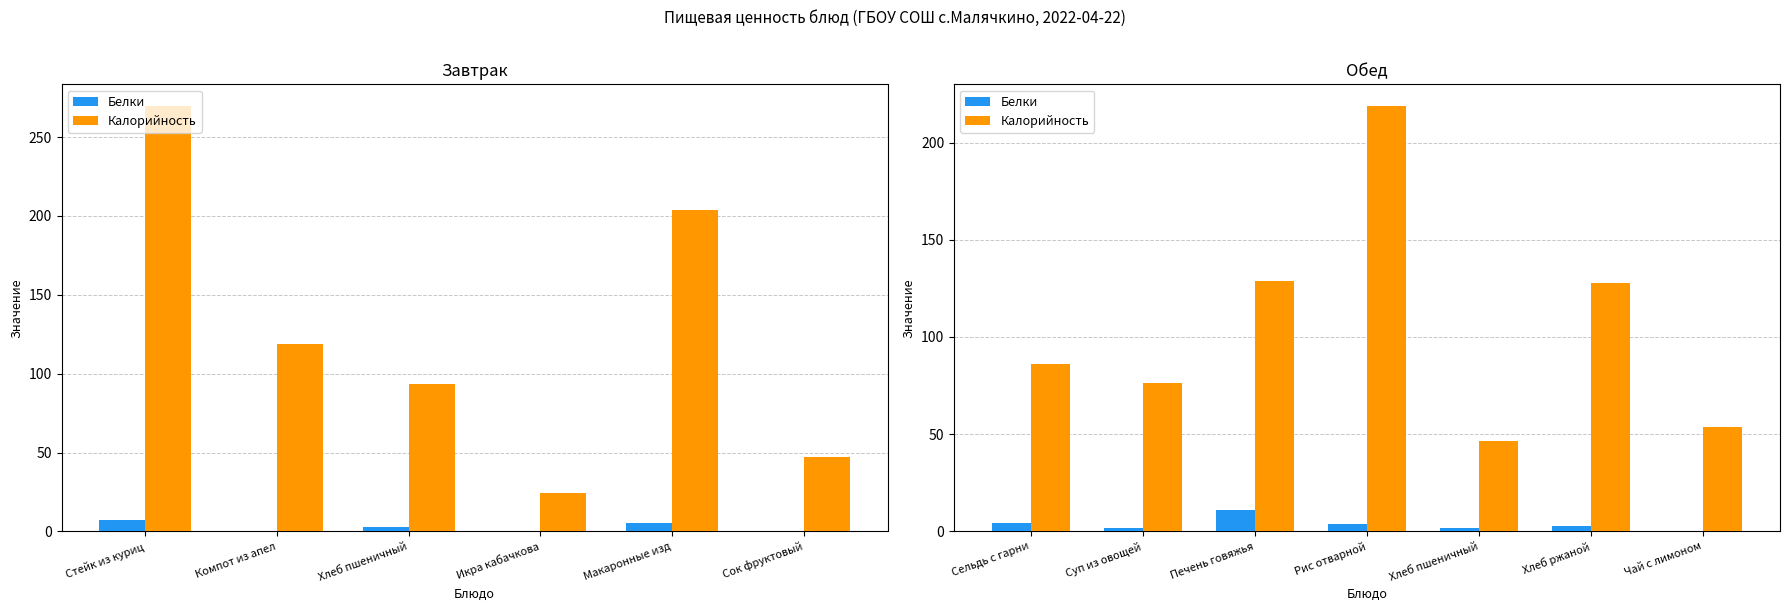

At Сельдь с гарни, list the series in order from smallest to largest.

Белки, Калорийность